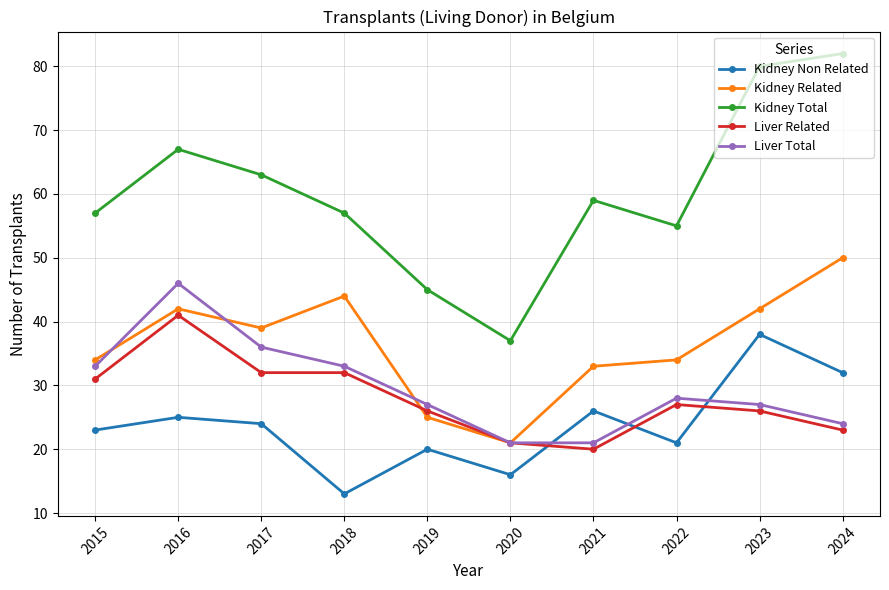

In Kidney Total, how many points are higher than both neighbors (excluding endpoints)?

2